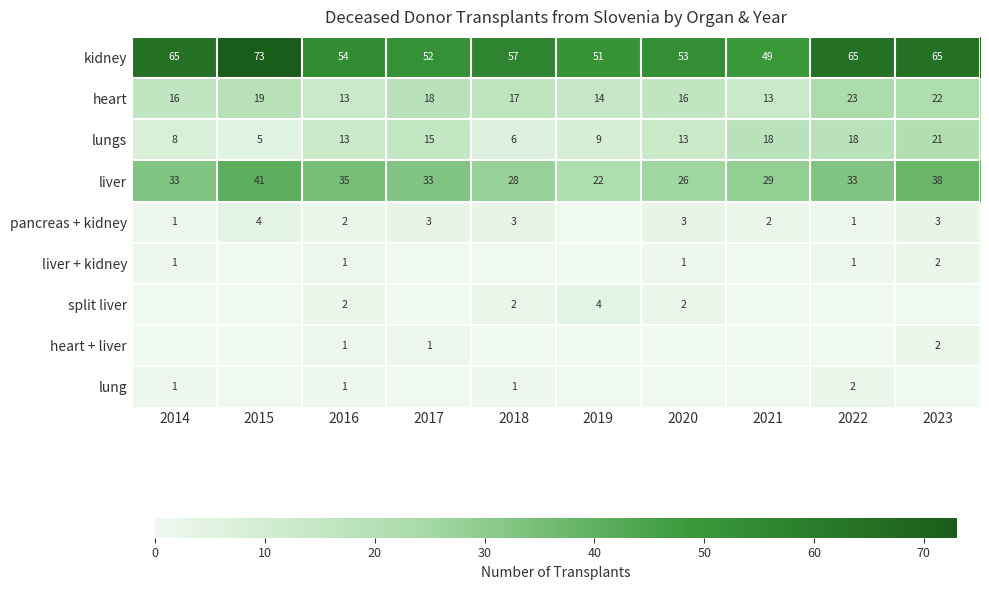

What is the difference between the lungs values at 2015 and 2019?

4